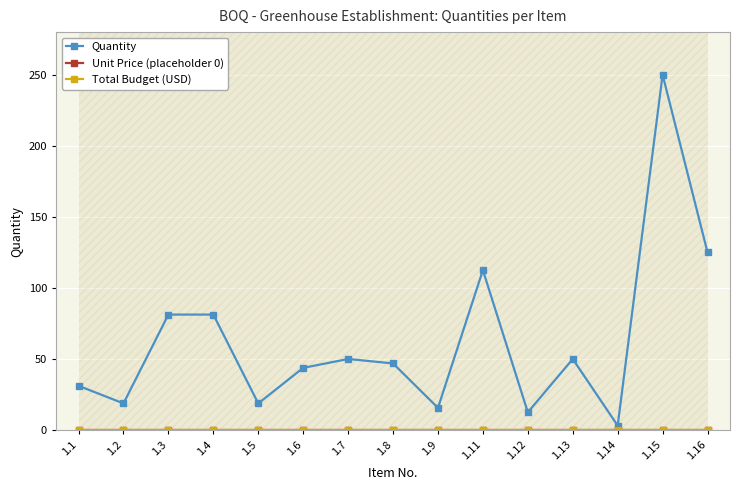

True or false: Total Budget (USD) and Unit Price (placeholder 0) intersect in this chart.

False